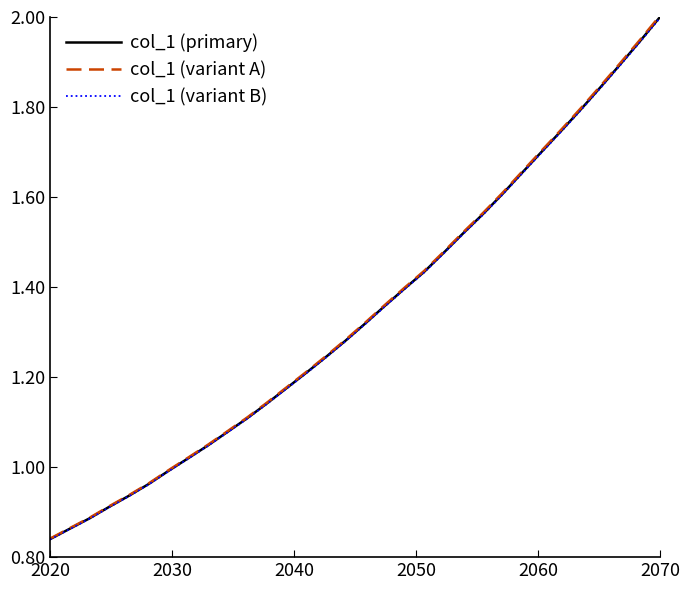

Which series has the widest spread of values?

col_1 (variant A)